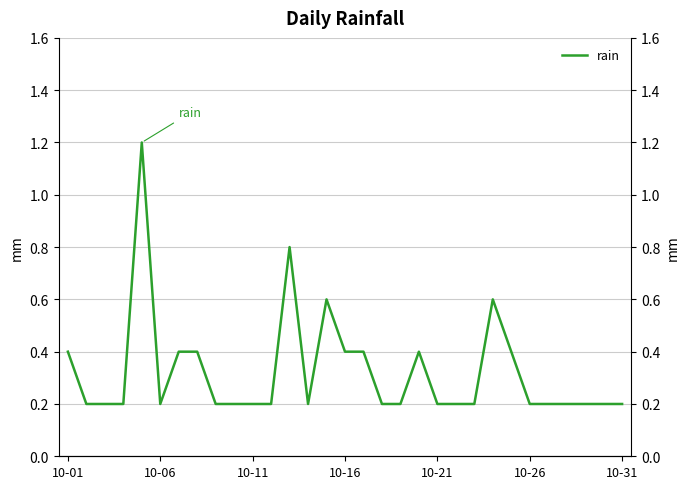

The chart shows a value of 0.4 at 10-01. True or false?

True